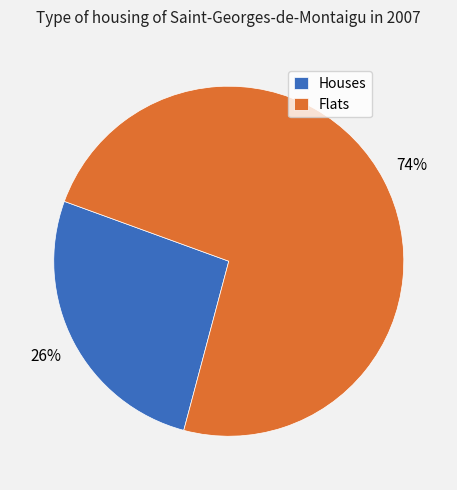

What is the ratio of the value at Houses to the value at Flats?

0.4